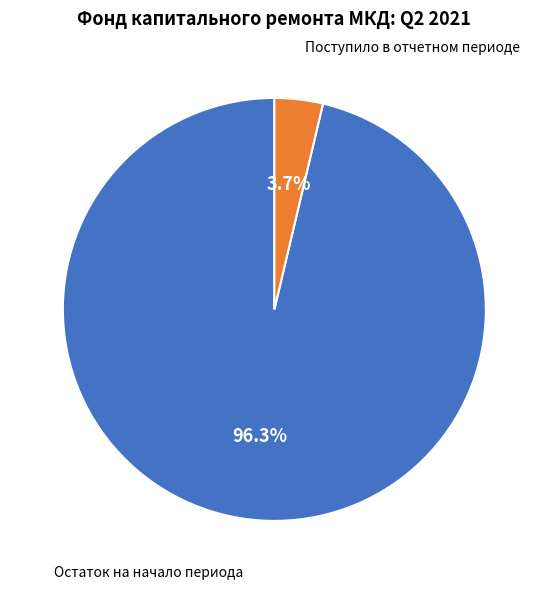

Is there a majority slice in this chart?

Yes